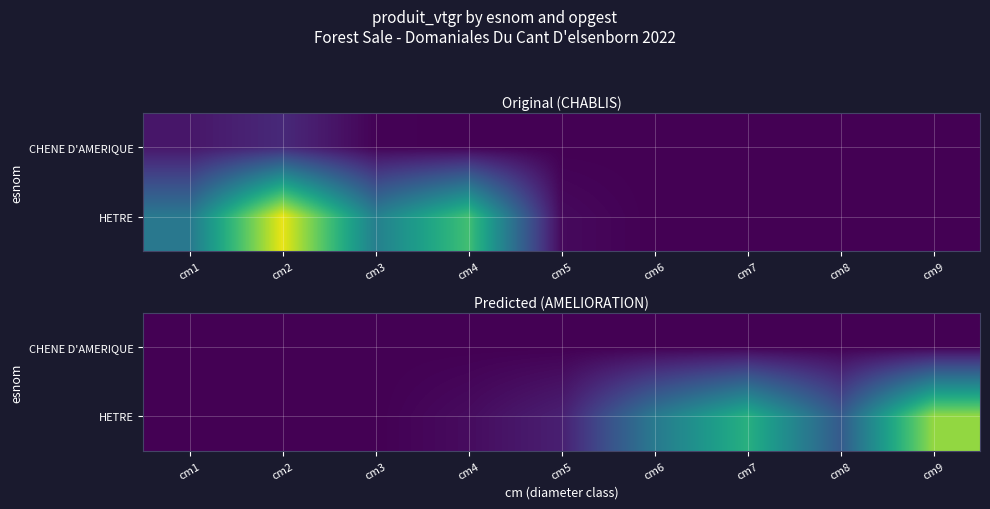

Which series has the widest spread of values?

HETRE